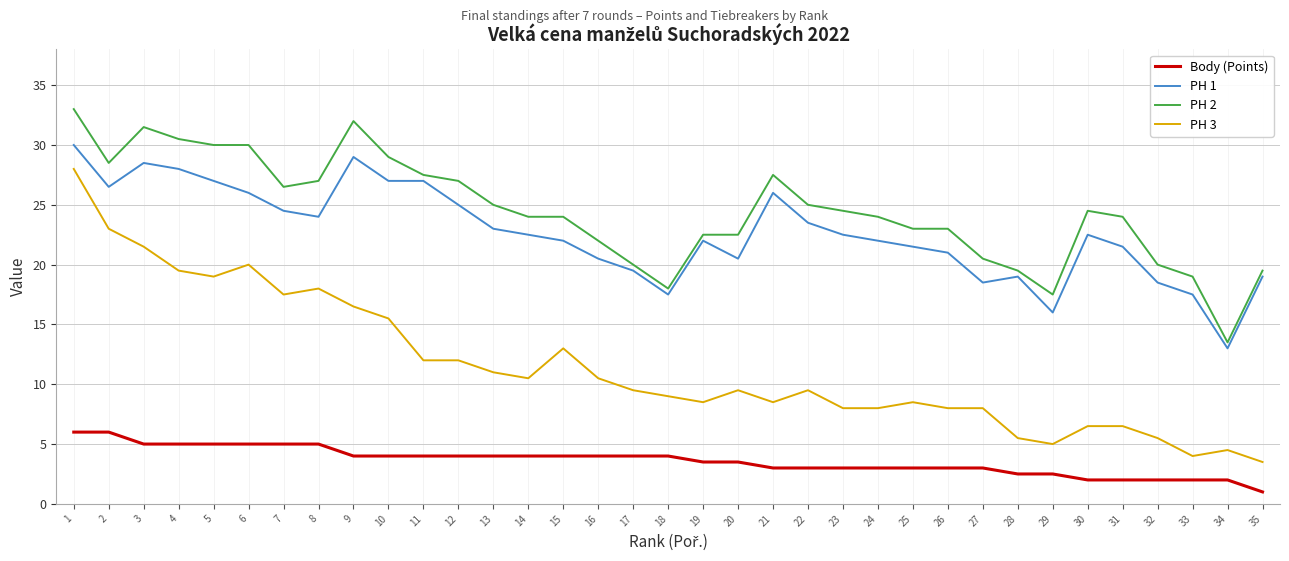

True or false: PH 2 and Body (Points) intersect in this chart.

False